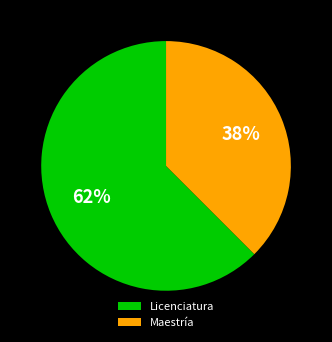

To the nearest percent, what percentage of the pie is Maestría?

38%